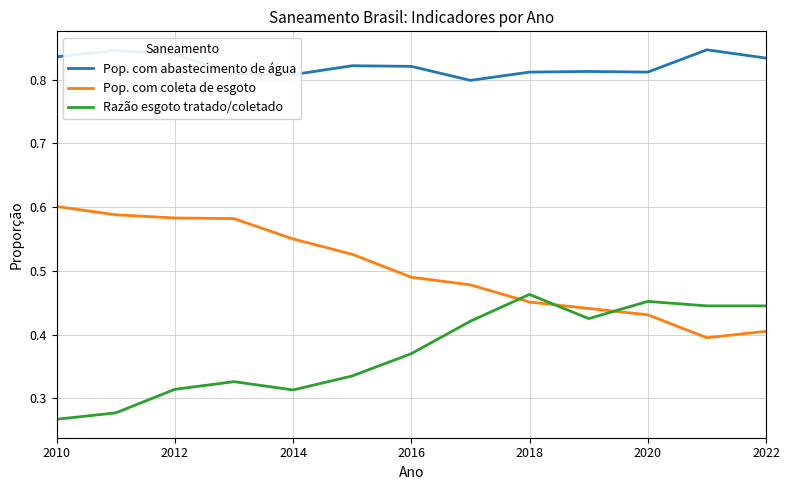

List the series in order of their peak value, lowest first.

Razão esgoto tratado/coletado, Pop. com coleta de esgoto, Pop. com abastecimento de água